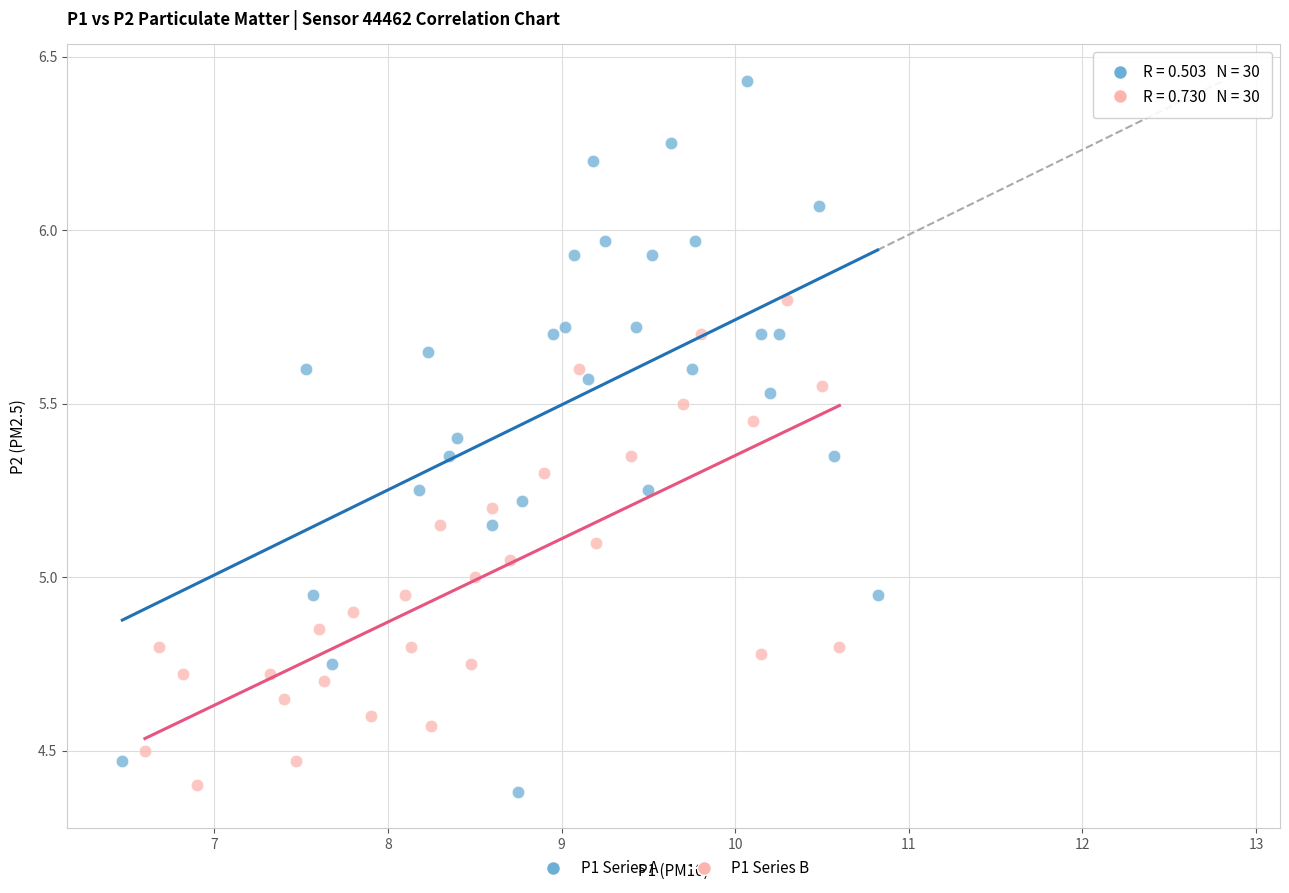

What are all the series names shown in the legend?

P1 Series A, P1 Series B